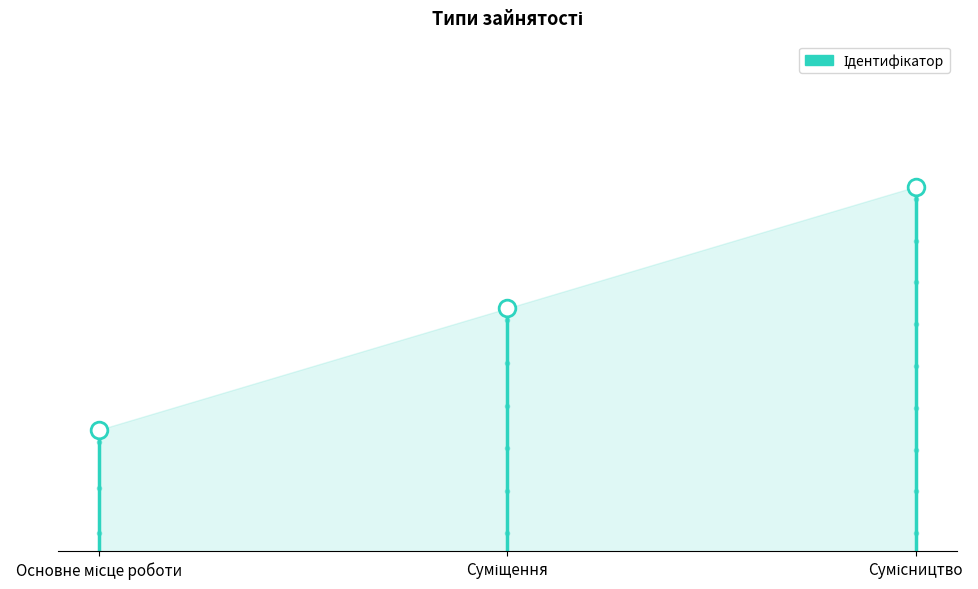

Is it true that the value at Суміщення is 2?

True